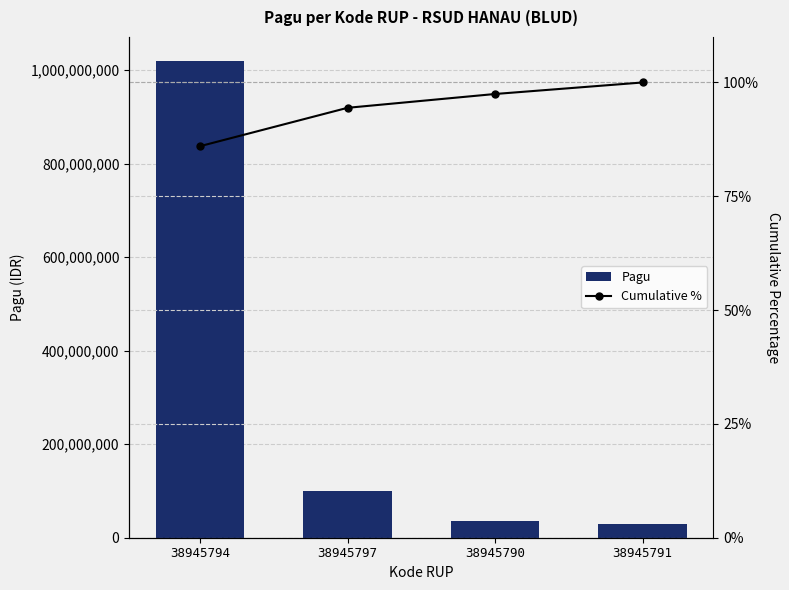

What is the difference between the second highest and second lowest values in the Pagu series?

64000000